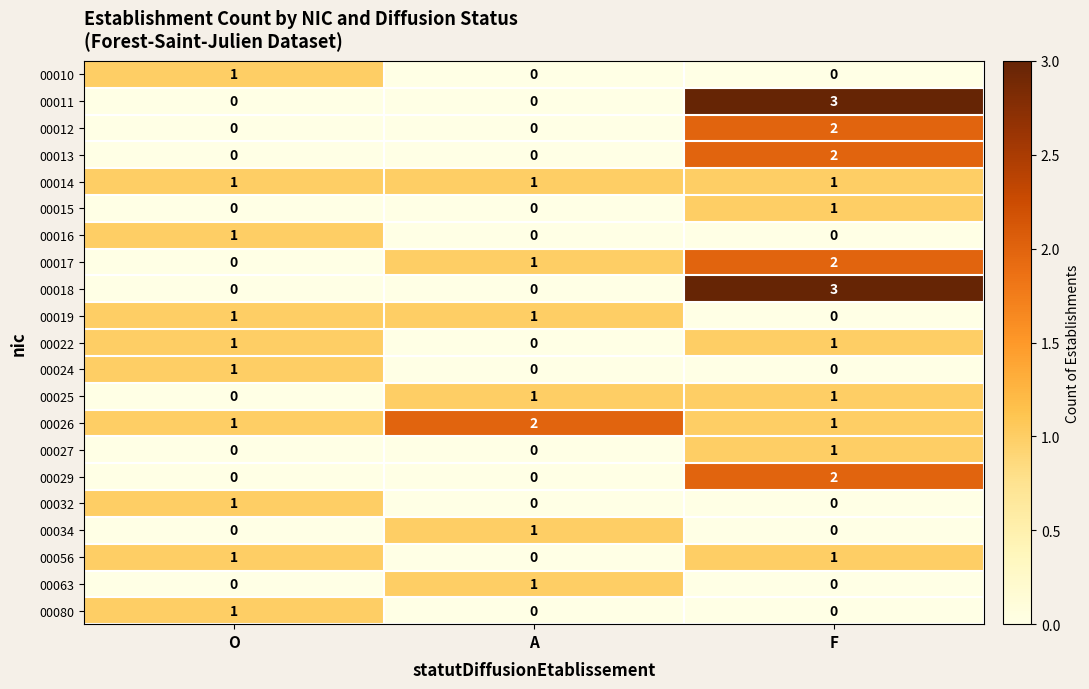

What is the difference between the highest and lowest values at F?

3